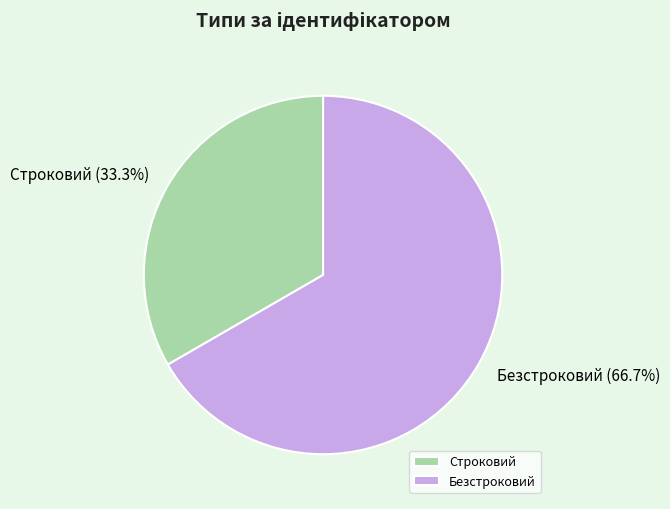

How much of the chart is everything except Безстроковий?

33.3%